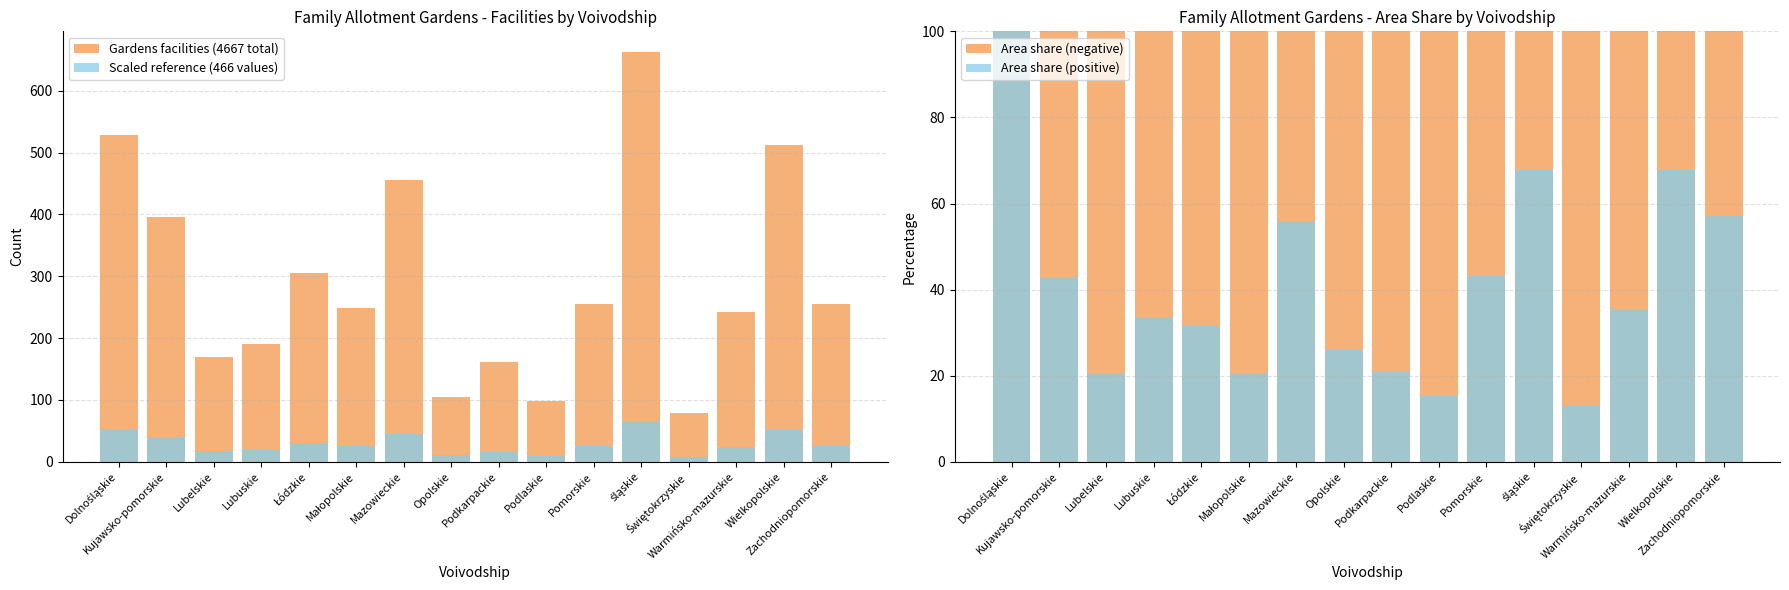

Which series has the largest total across all categories?

Gardens facilities (4667 total)